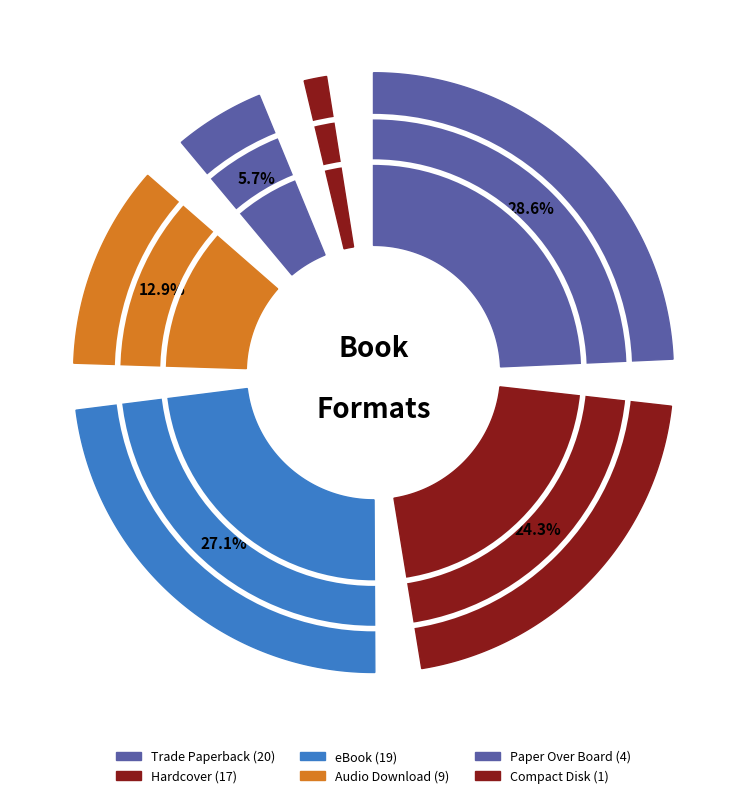

Which category has the biggest portion of the pie?

Trade Paperback